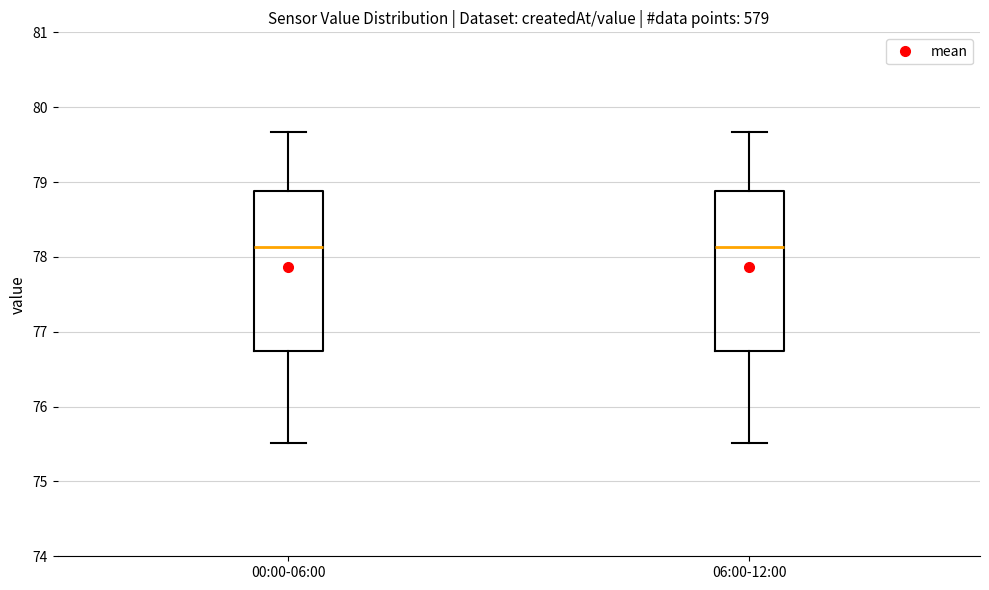

Where does the lower whisker of the box for 00:00-06:00 end on the y-axis? The values are not printed on the chart, so give them approximately, as read against the axis.

75.5